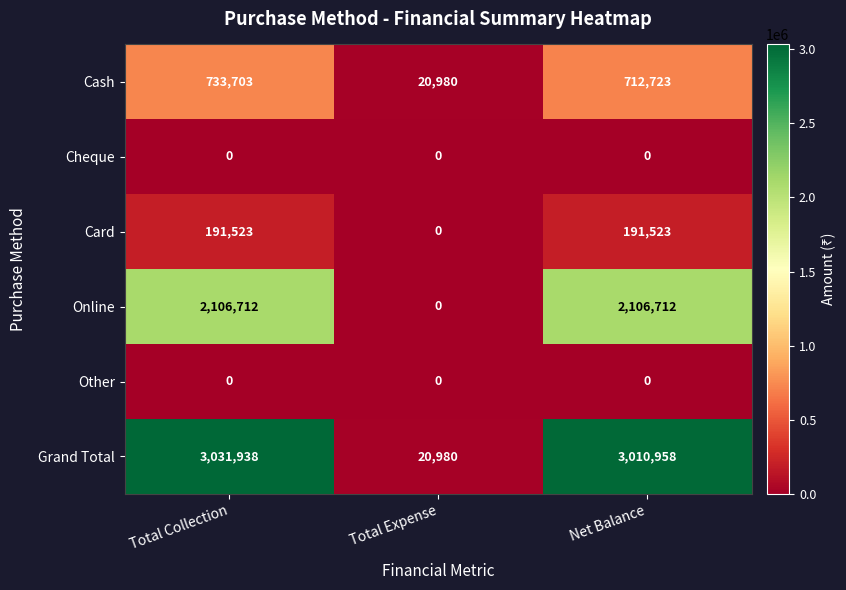

Which series has the widest spread of values?

Grand Total